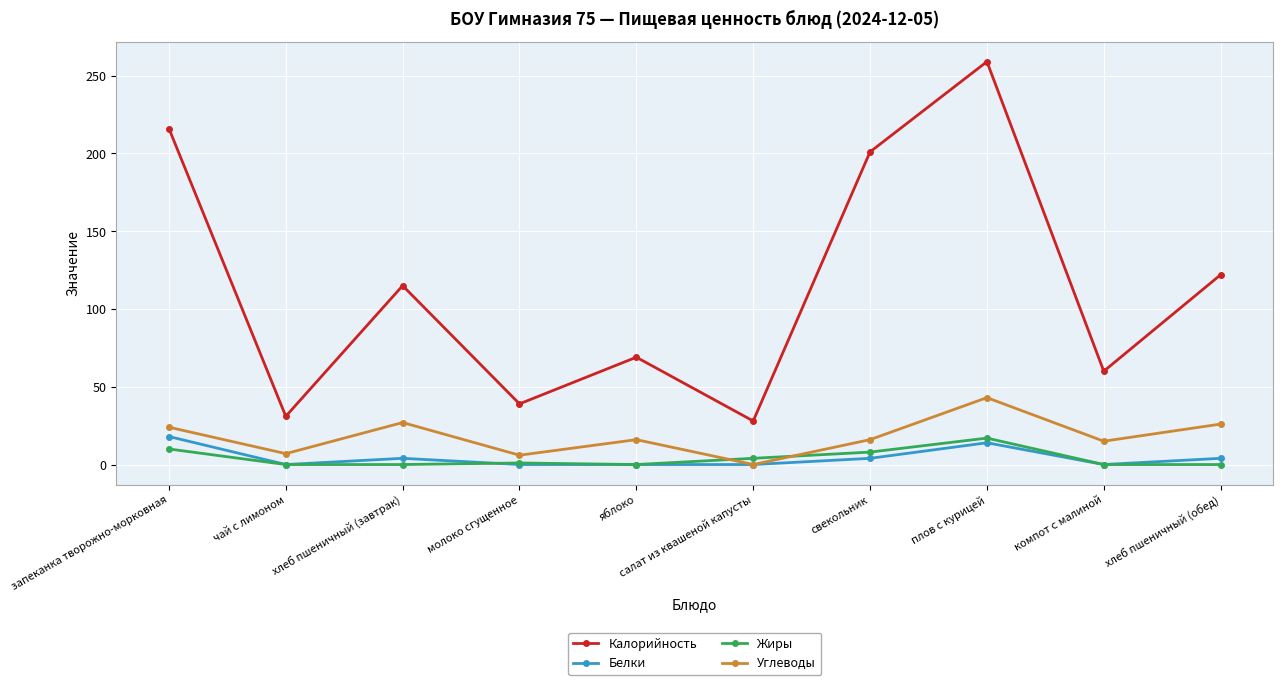

What is the value of the Углеводы point at the 3rd from the left?

27